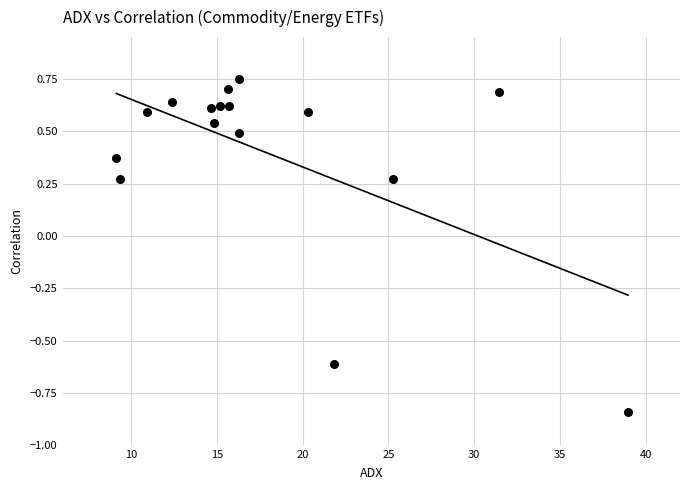

What is the range of X values (max minus min)?

29.8